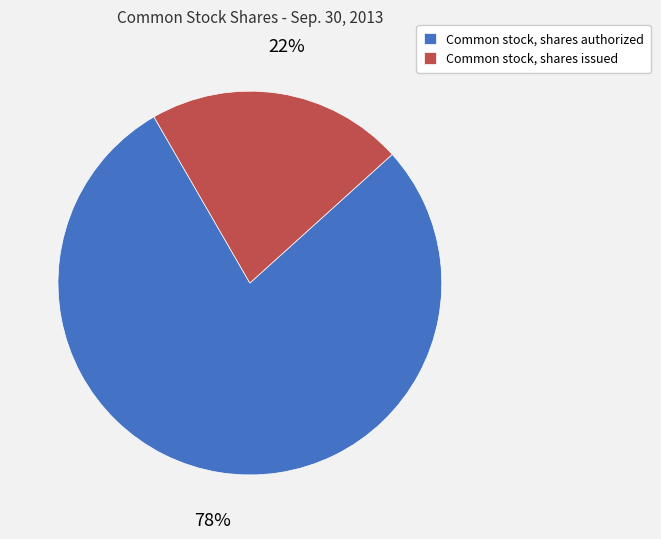

How many slices are in this pie chart?

2